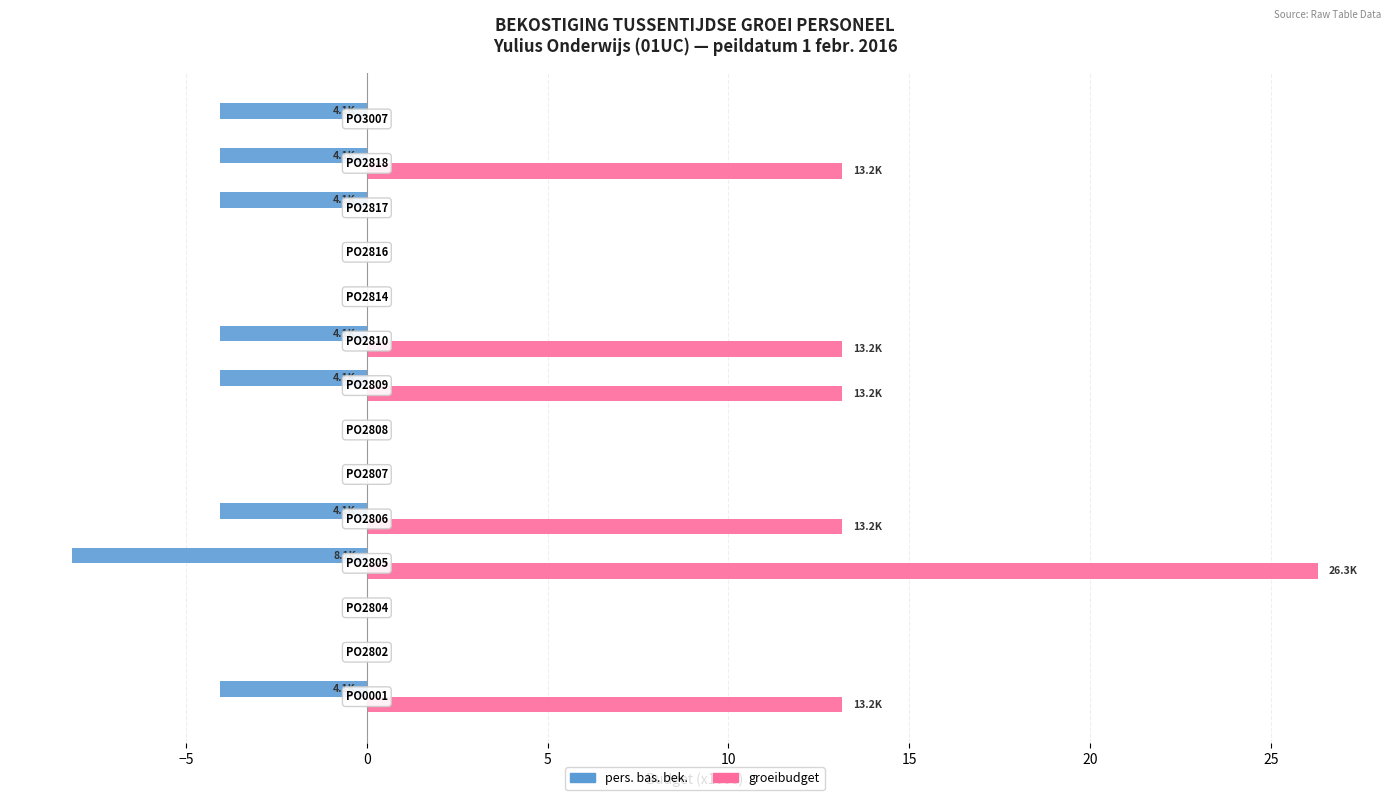

What is the maximum value shown in the chart?

26.3